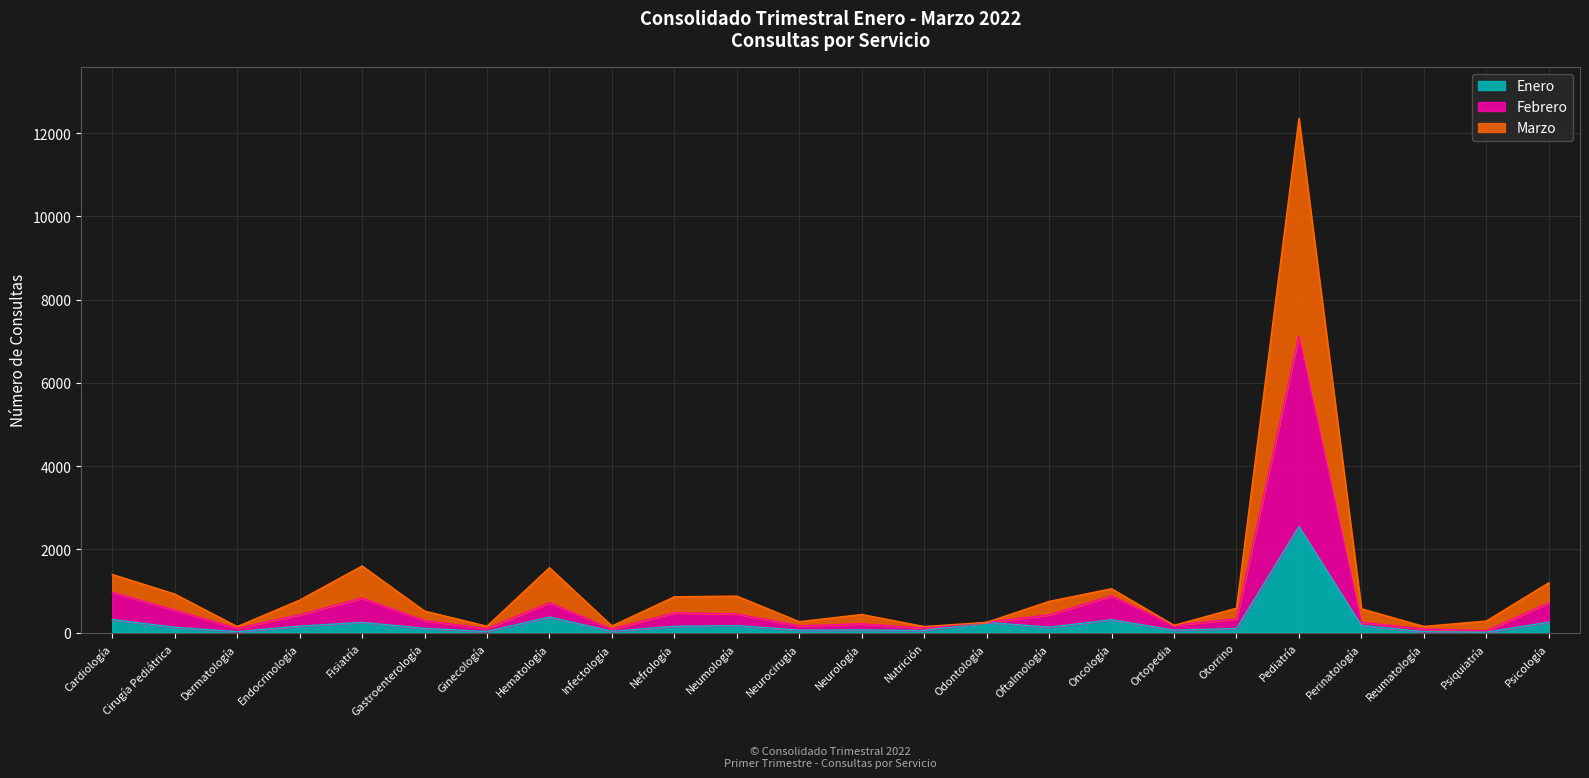

How many lines are shown in the chart?

3